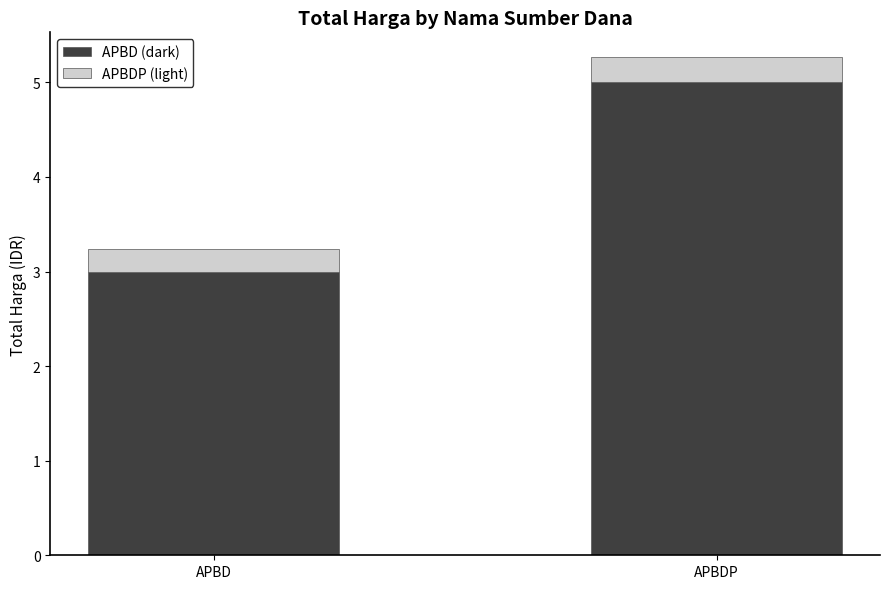

What is the minimum value for APBD (dark)?

3.0